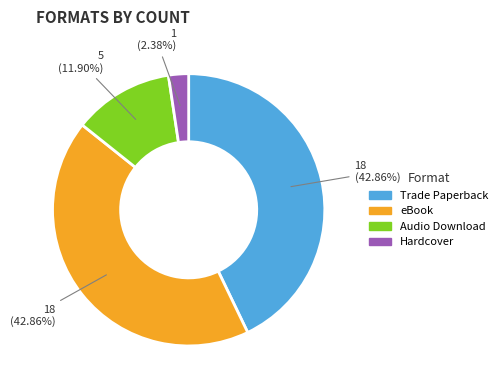

How many slices are in this pie chart?

4